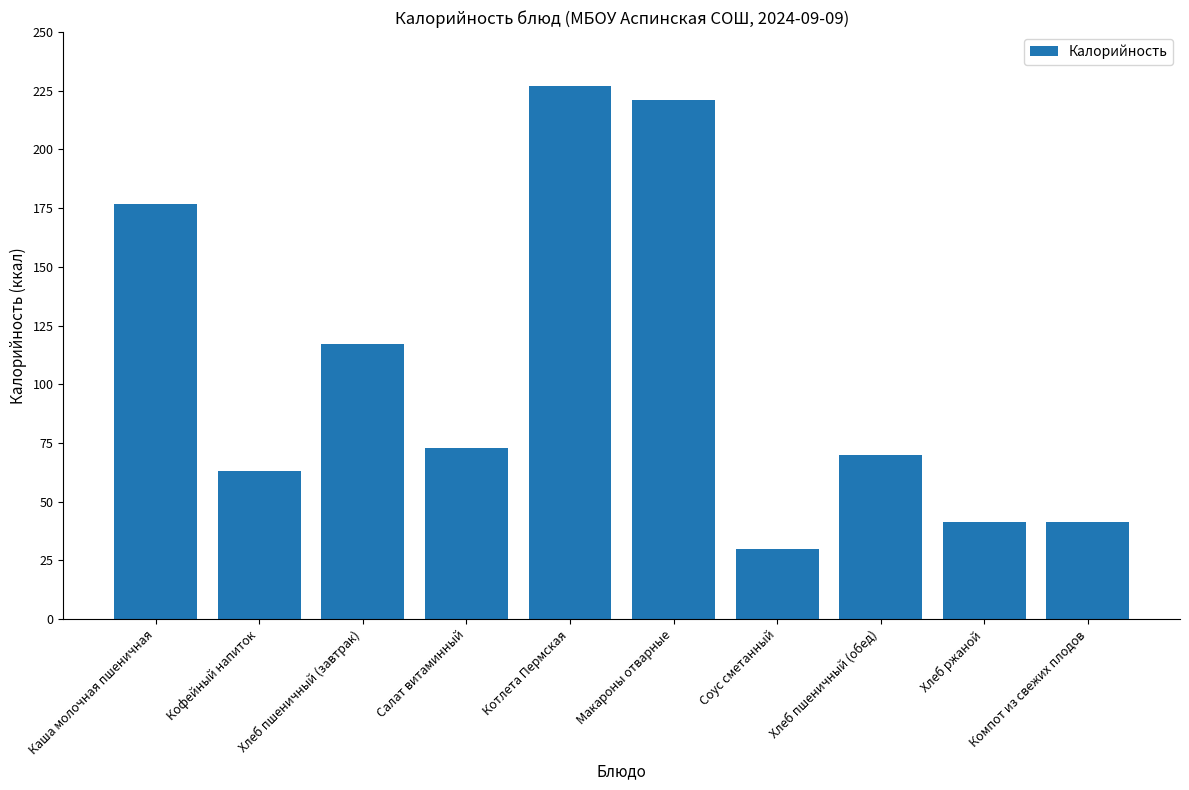

Count the number of data series in this chart.

1